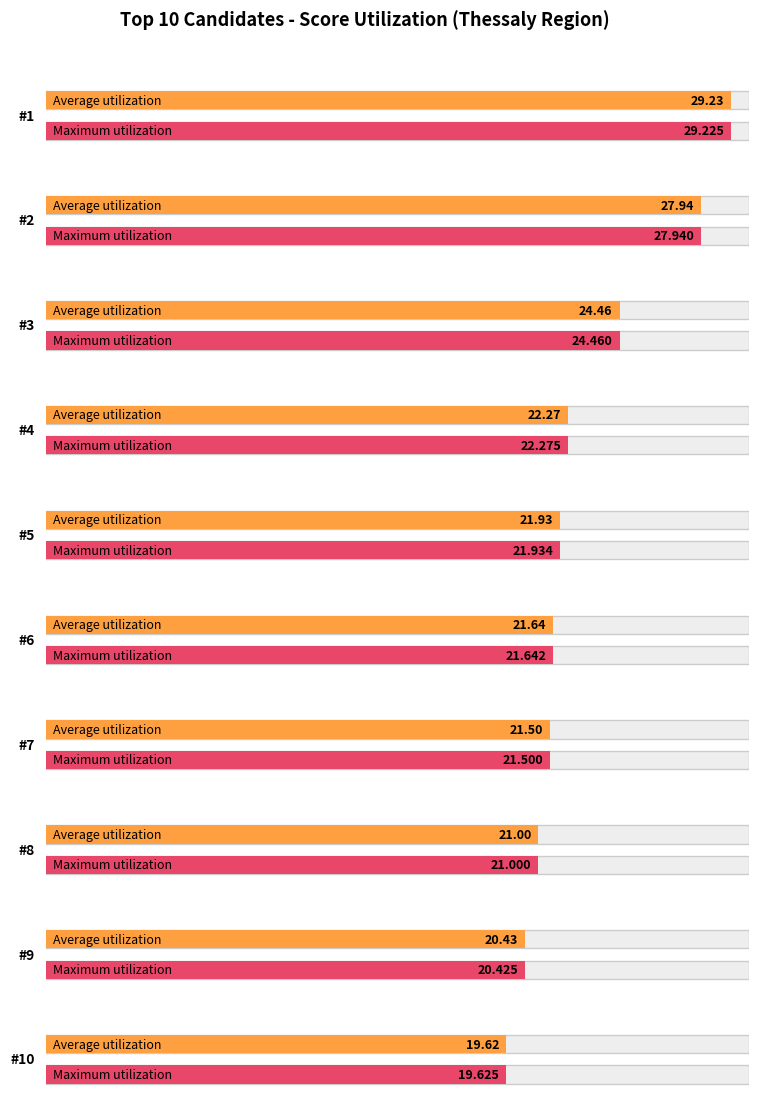

How many data points in Average utilization are above 21?

7